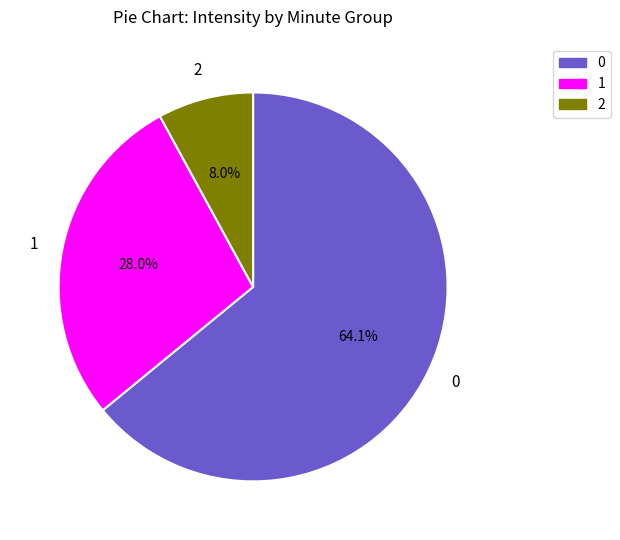

To the nearest percent, what is the average slice percentage?

33%